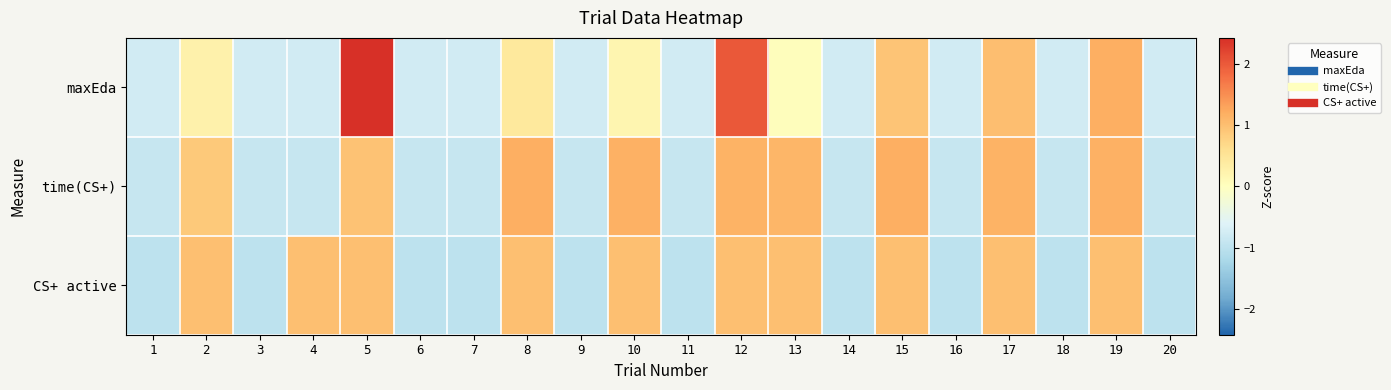

Which series changed the most between 1 and 2?

CS+ active